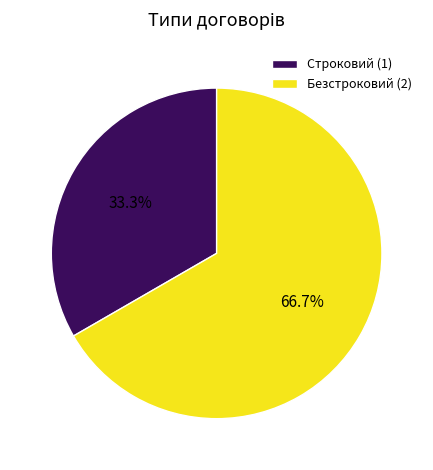

Which slice represents more than half of the pie?

Безстроковий